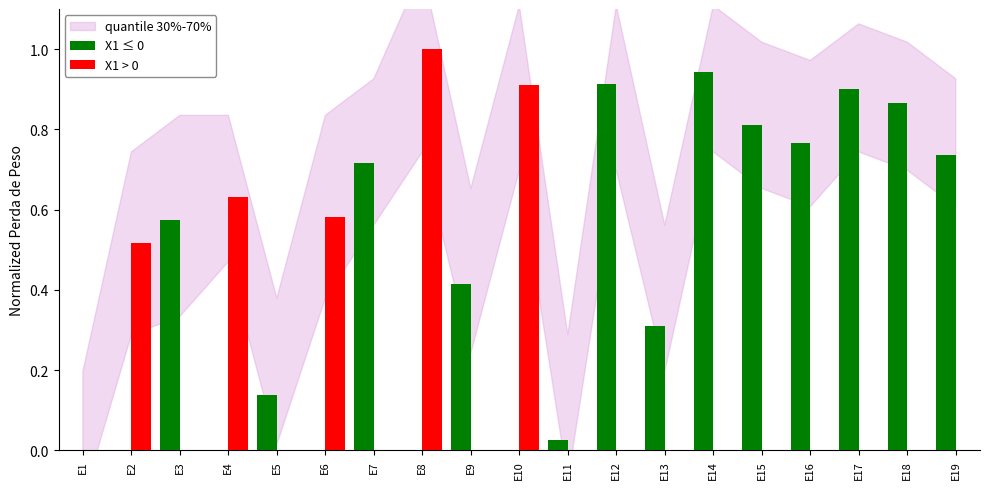

Are the bars grouped side by side (vs. stacked)?

Yes